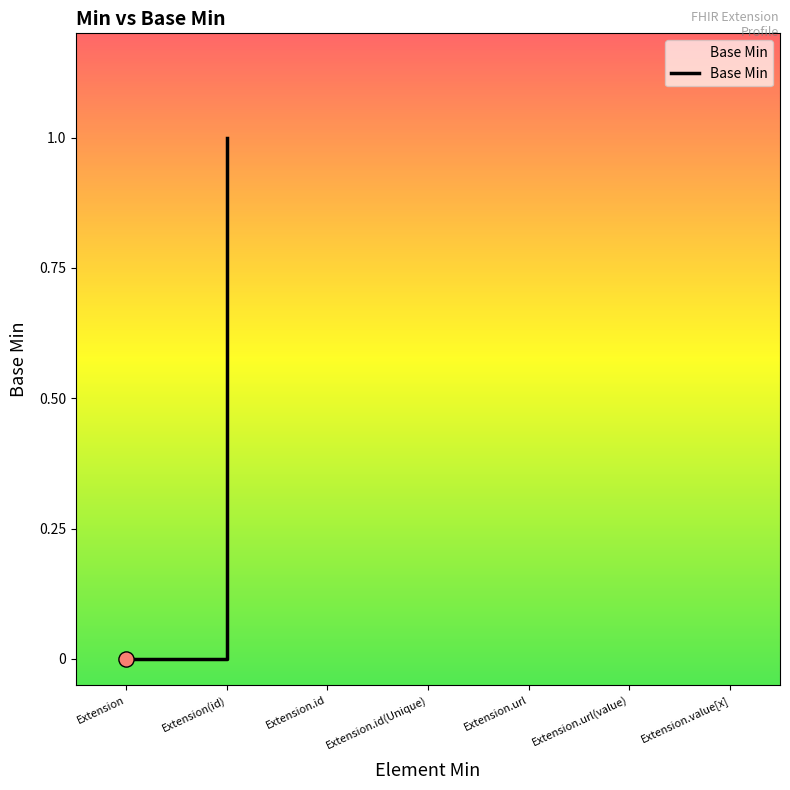

What is the change in value from Extension to Extension.value[x]?

+1